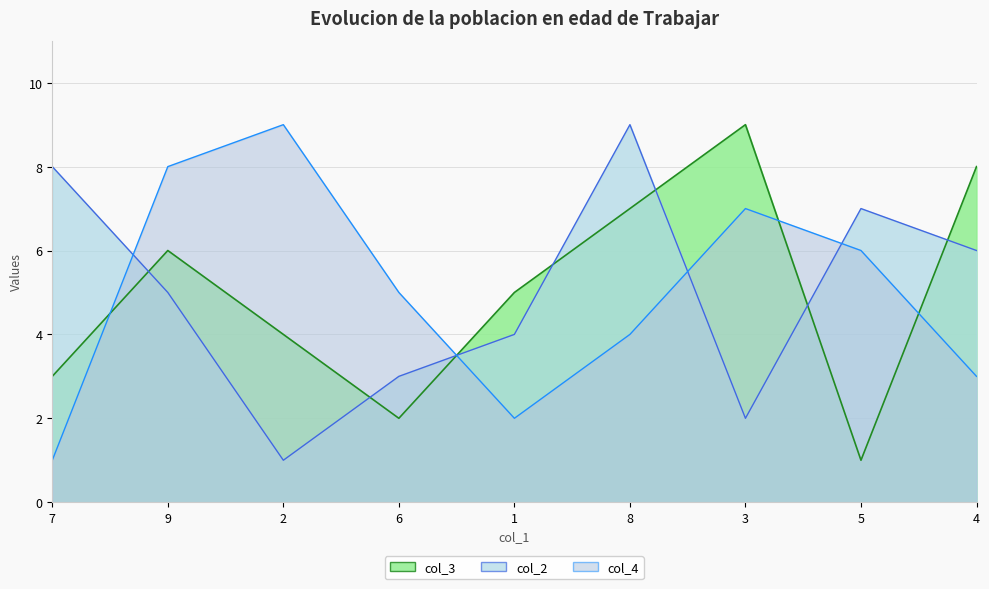

Which has a higher value, 6 or 7?

7